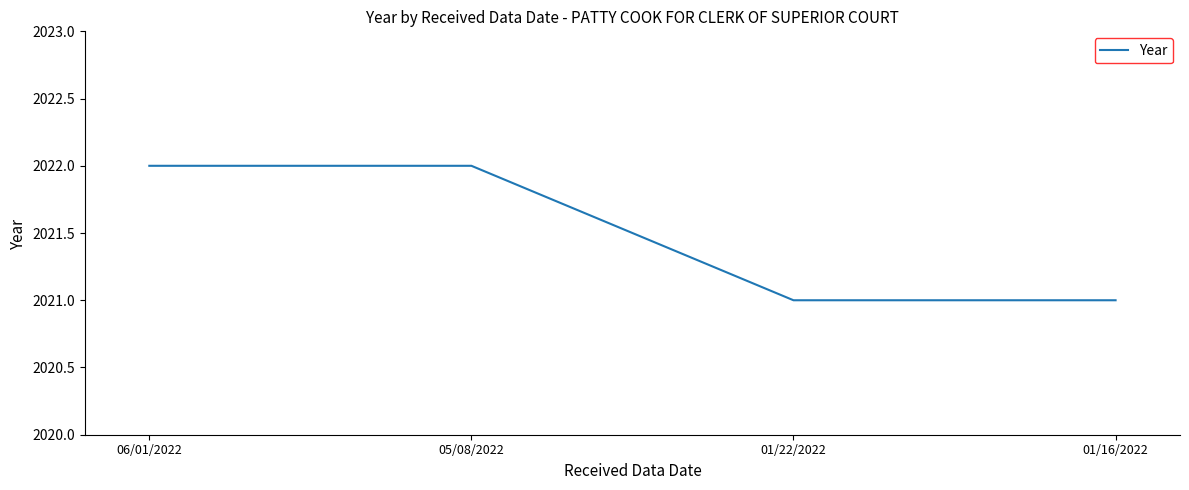

True or false: there are more than 2 points higher than both neighbors.

False